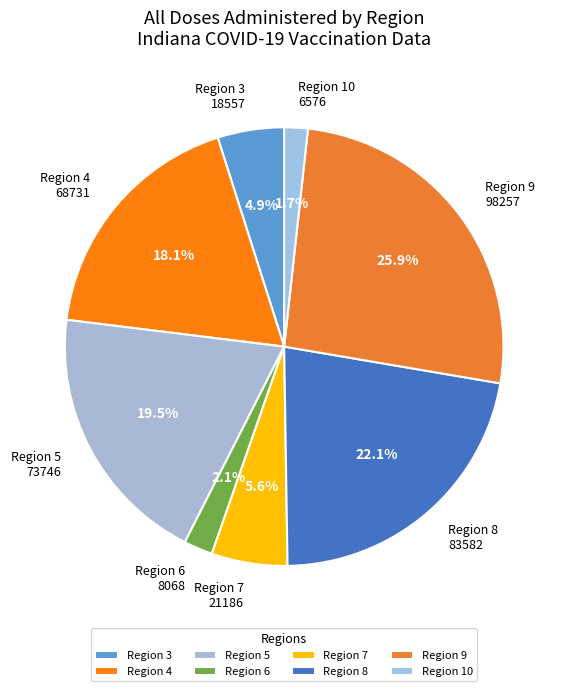

Which slice is the largest?

Region 9